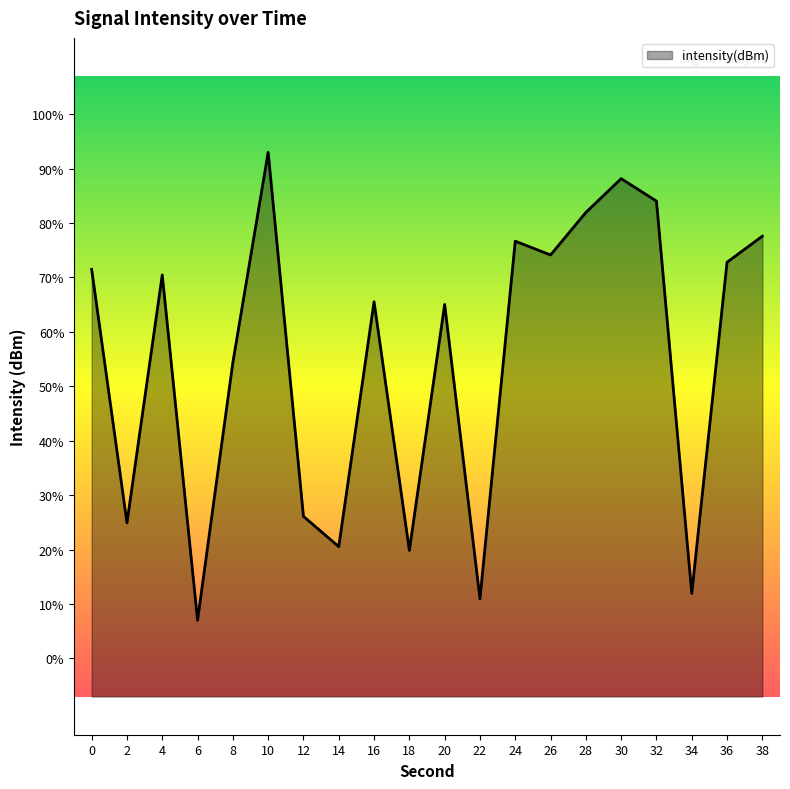

At which category does the chart reach its peak across all series?

10